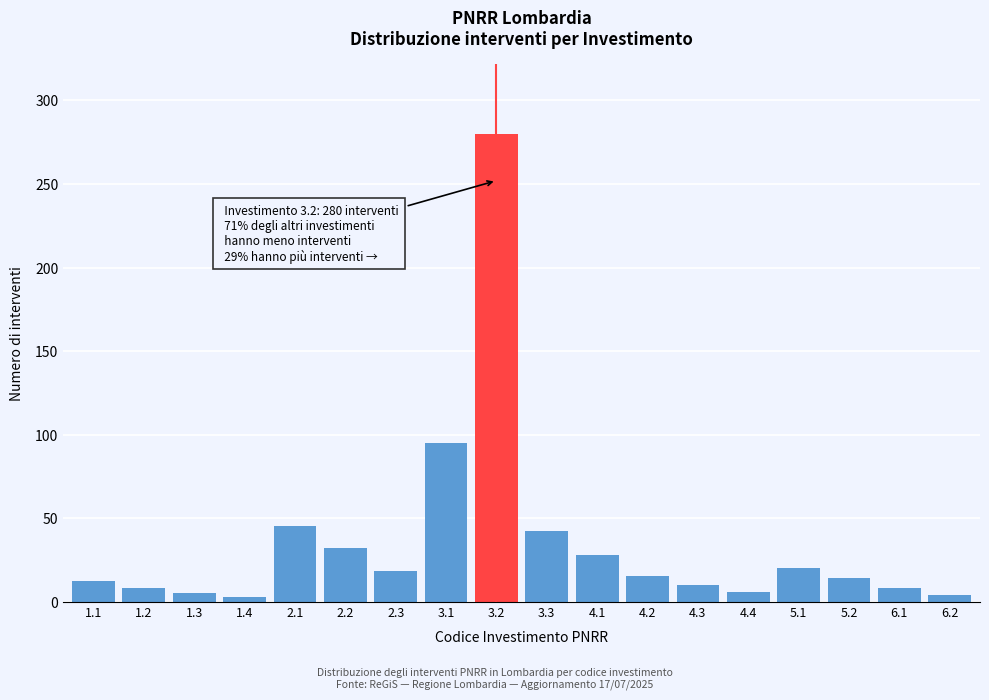

What is the average value?

36